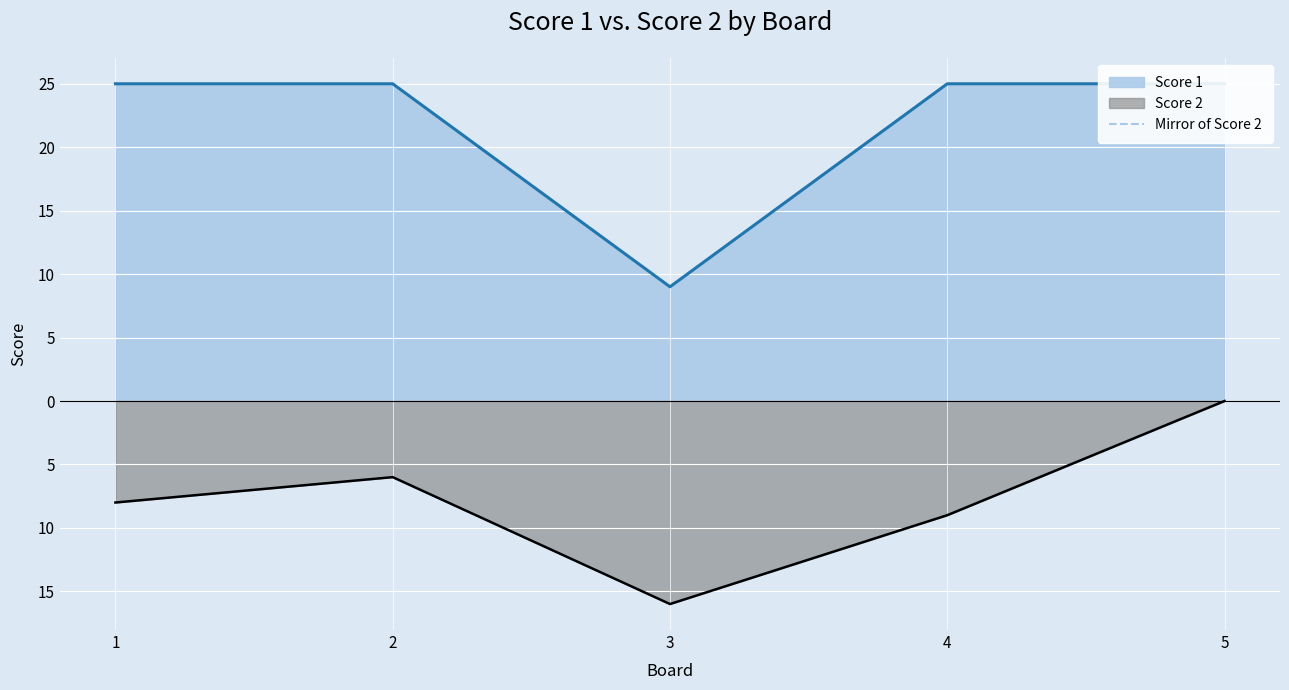

The value at 3 is -27. True or false?

False